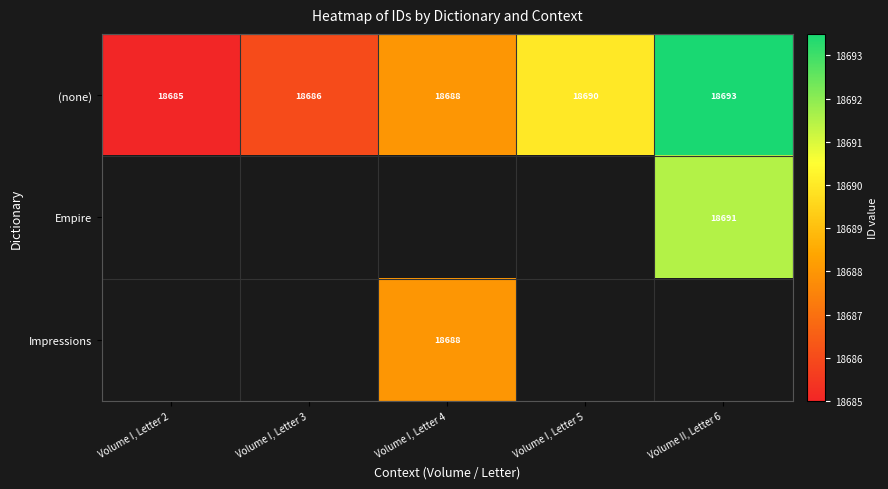

How many values in the (none) series are below 18688?

2